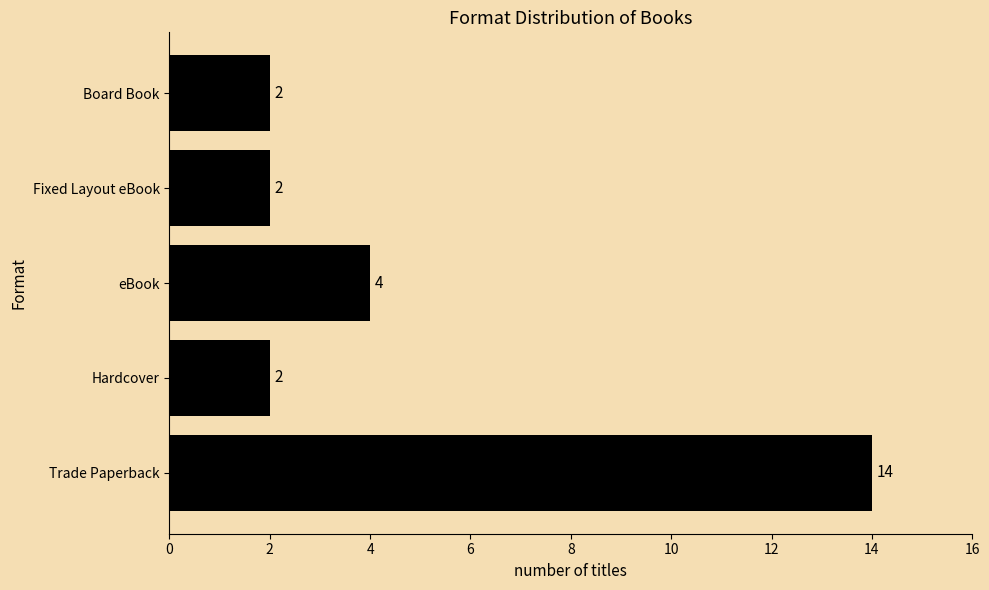

The value at Trade Paperback is 5. True or false?

False